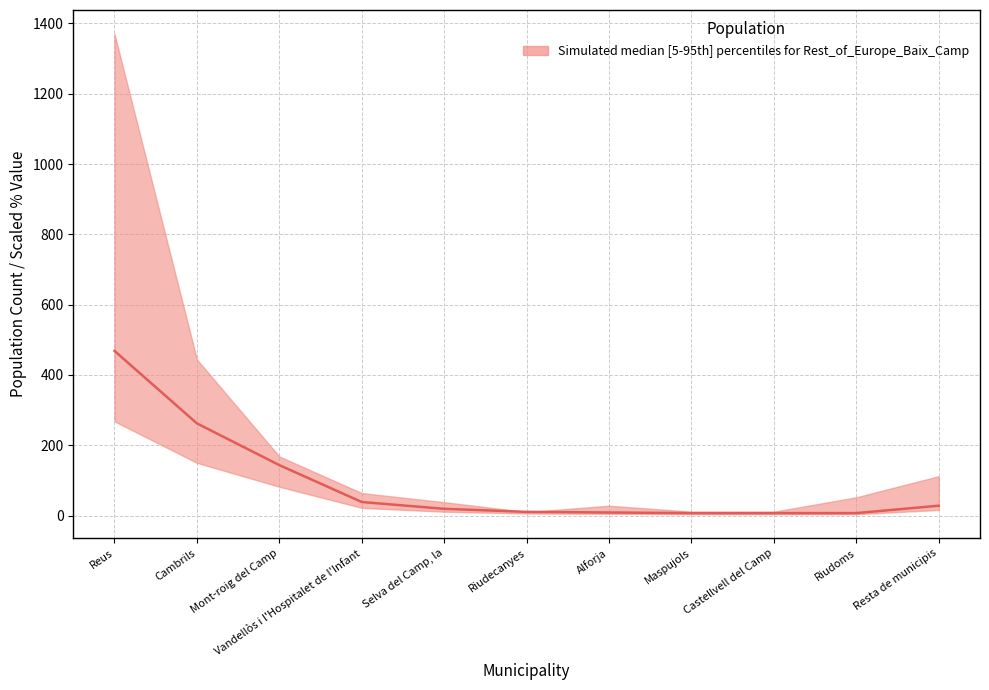

What is the sum of the values at Riudoms and Castellvell del Camp?

14.0